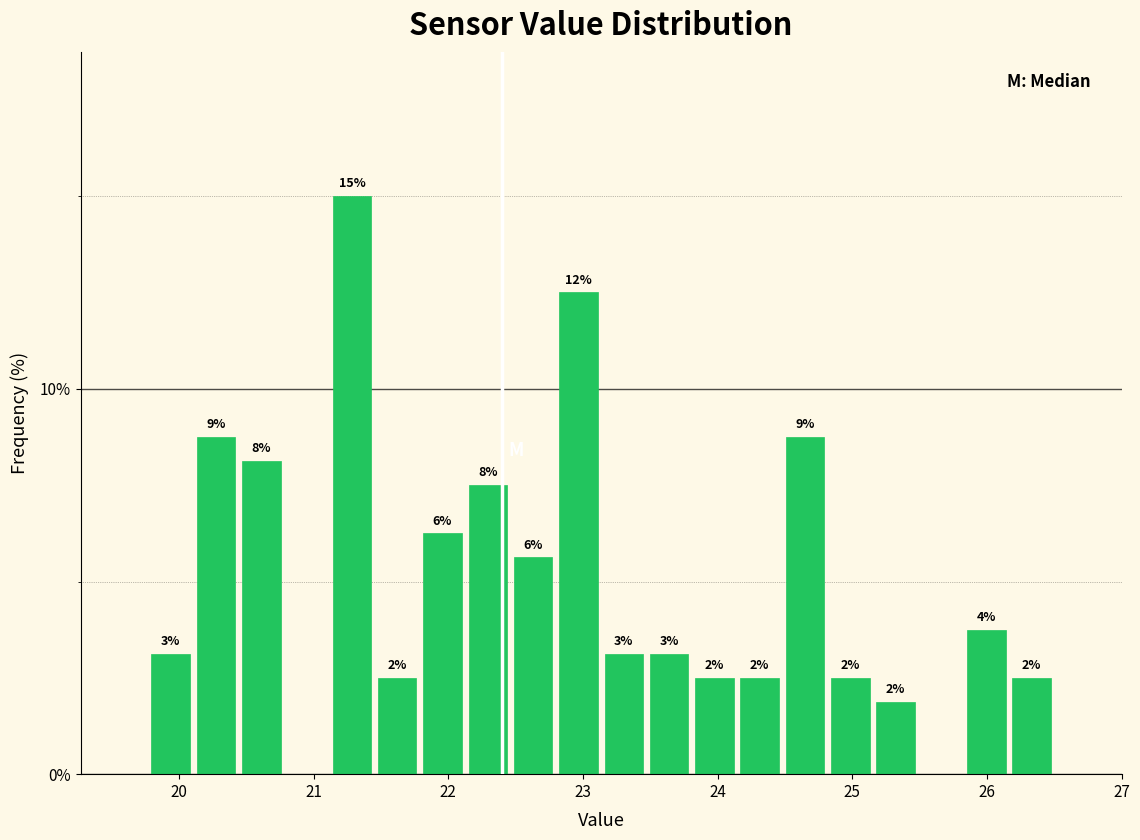

Around what value on the x-axis is the tallest bar? Give the approximate position of its centre, as read against the axis.

21.3